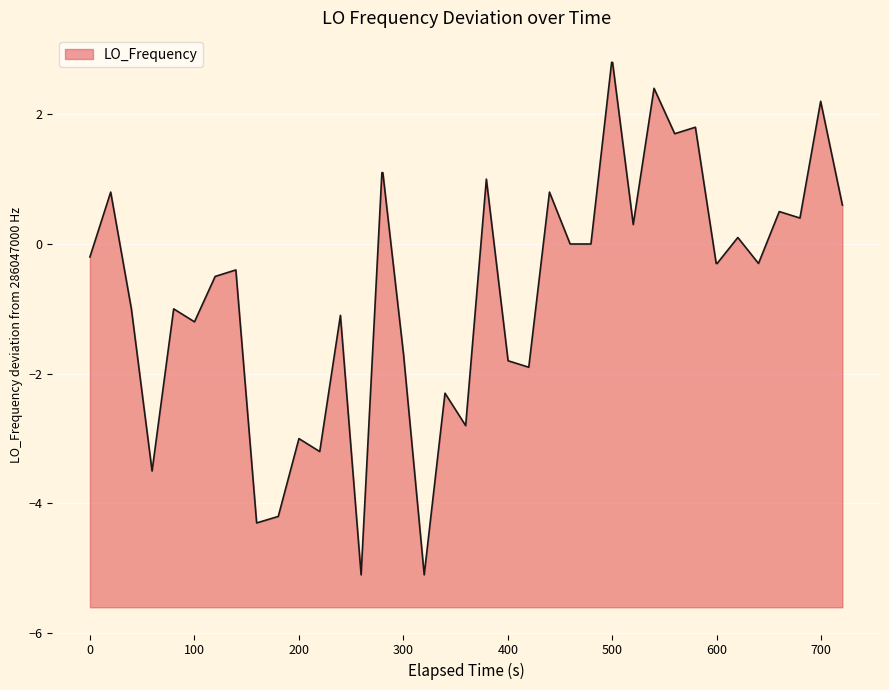

What is the greatest value displayed?

2.8